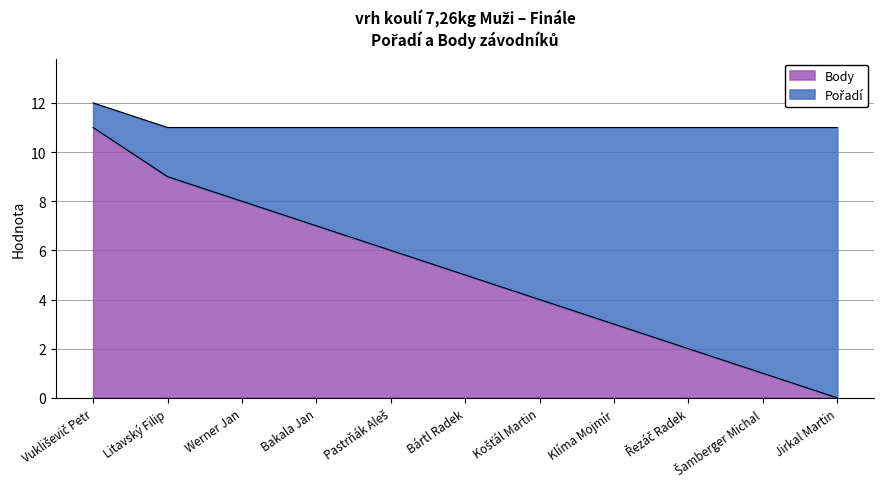

How many values exceed 5?

5